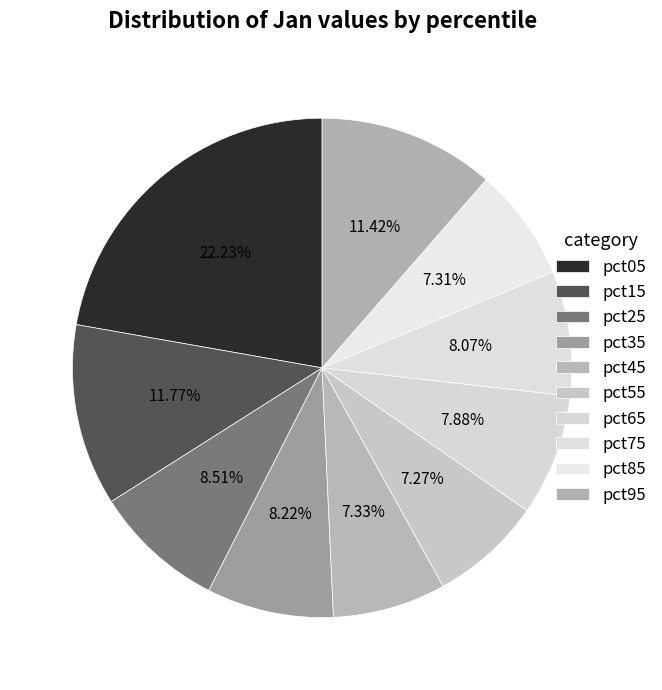

To the nearest percent, what percentage of the pie is pct35?

8%